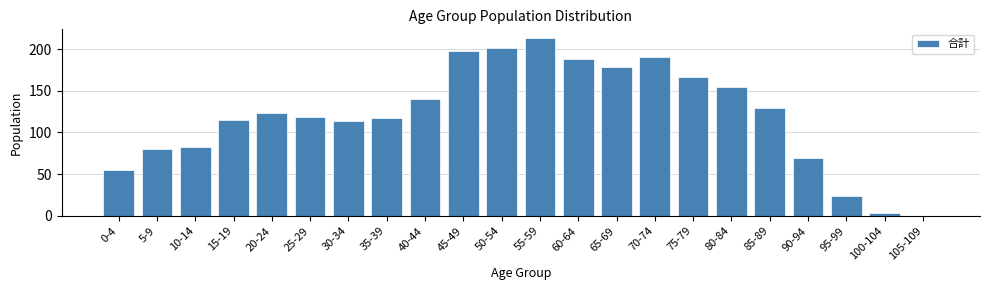

Reading left to right, extract all data points from this chart.

0-4=55	5-9=80	10-14=83	15-19=115	20-24=123	25-29=119	30-34=114	35-39=117	40-44=140	45-49=198	50-54=201	55-59=213	60-64=188	65-69=178	70-74=190	75-79=167	80-84=154	85-89=129	90-94=69	95-99=24	100-104=3	105-109=0